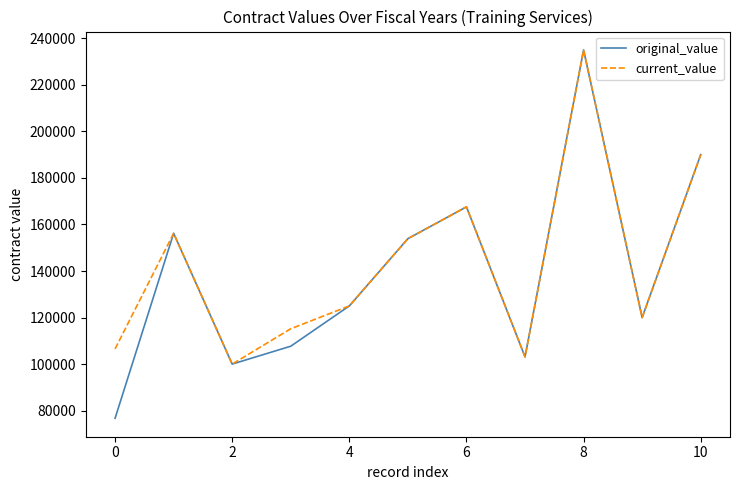

What is the difference between the maximum and minimum values in the current_value series?

135000.0